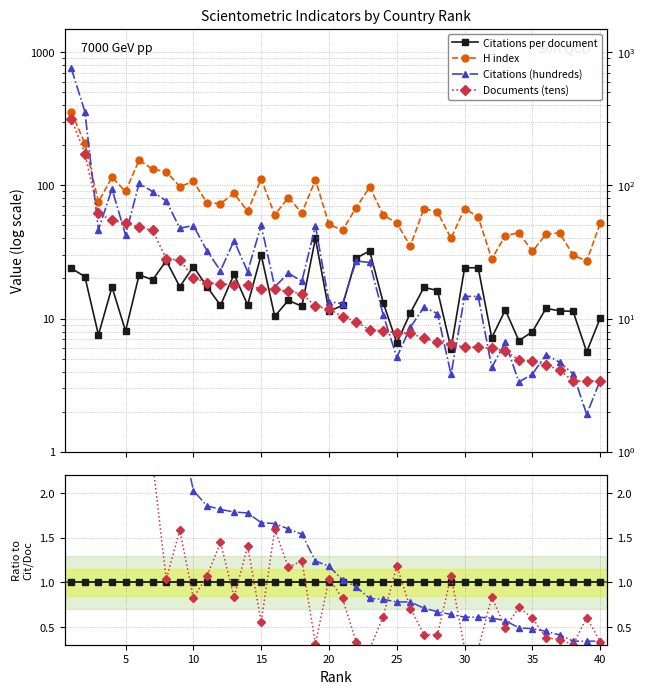

True or false: H index and Documents (tens) intersect in this chart.

False